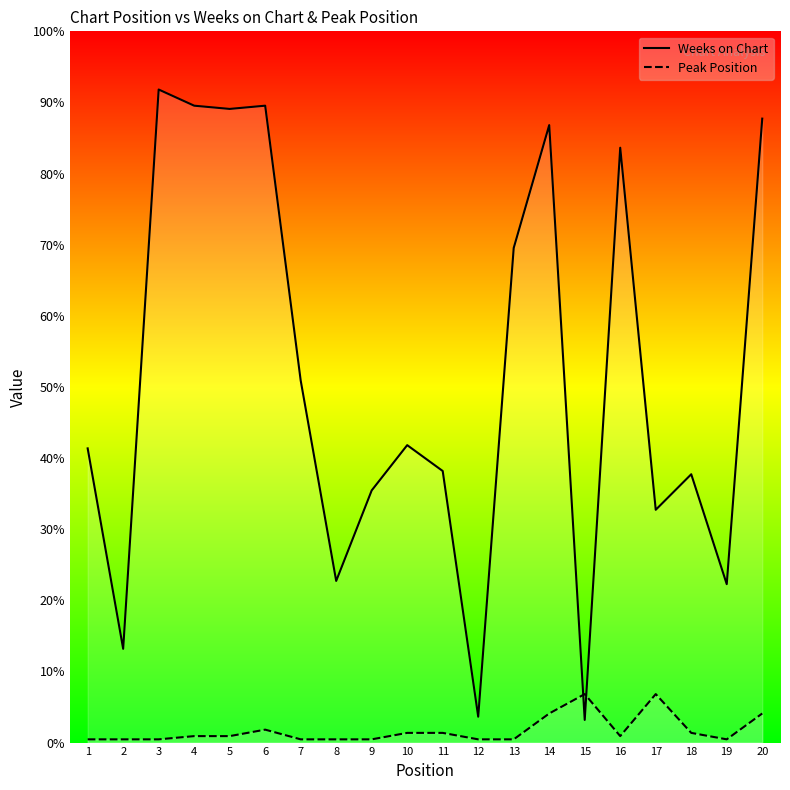

Which category has the lowest value across all series?

1